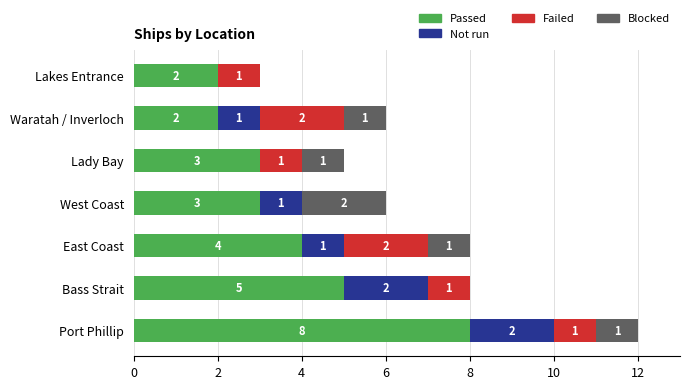

What is the sum of the Passed values at West Coast and Port Phillip?

11